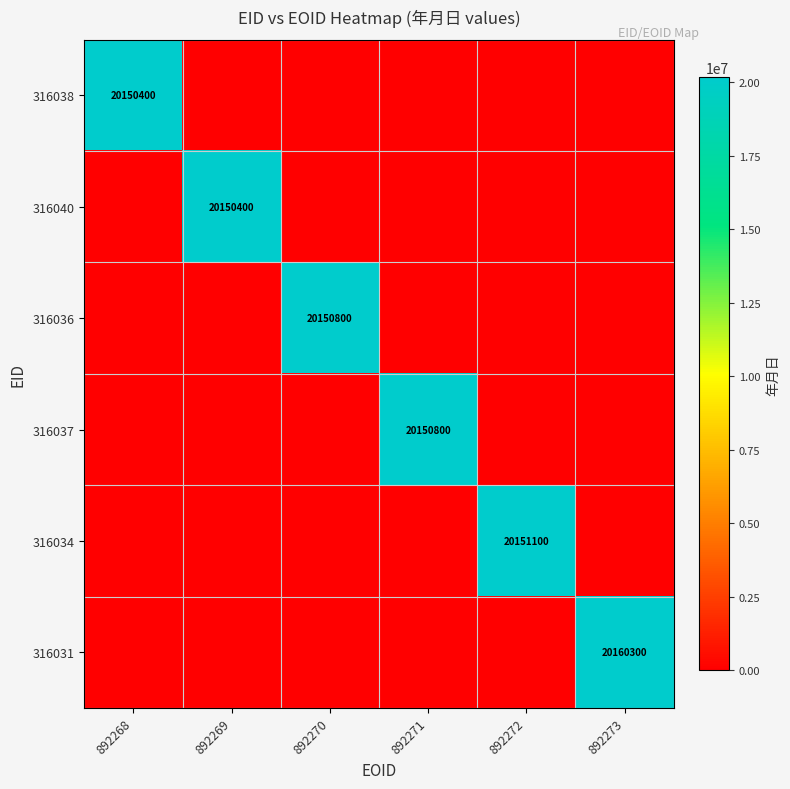

The 316040 series shows 20150400 at 892269. True or false?

True